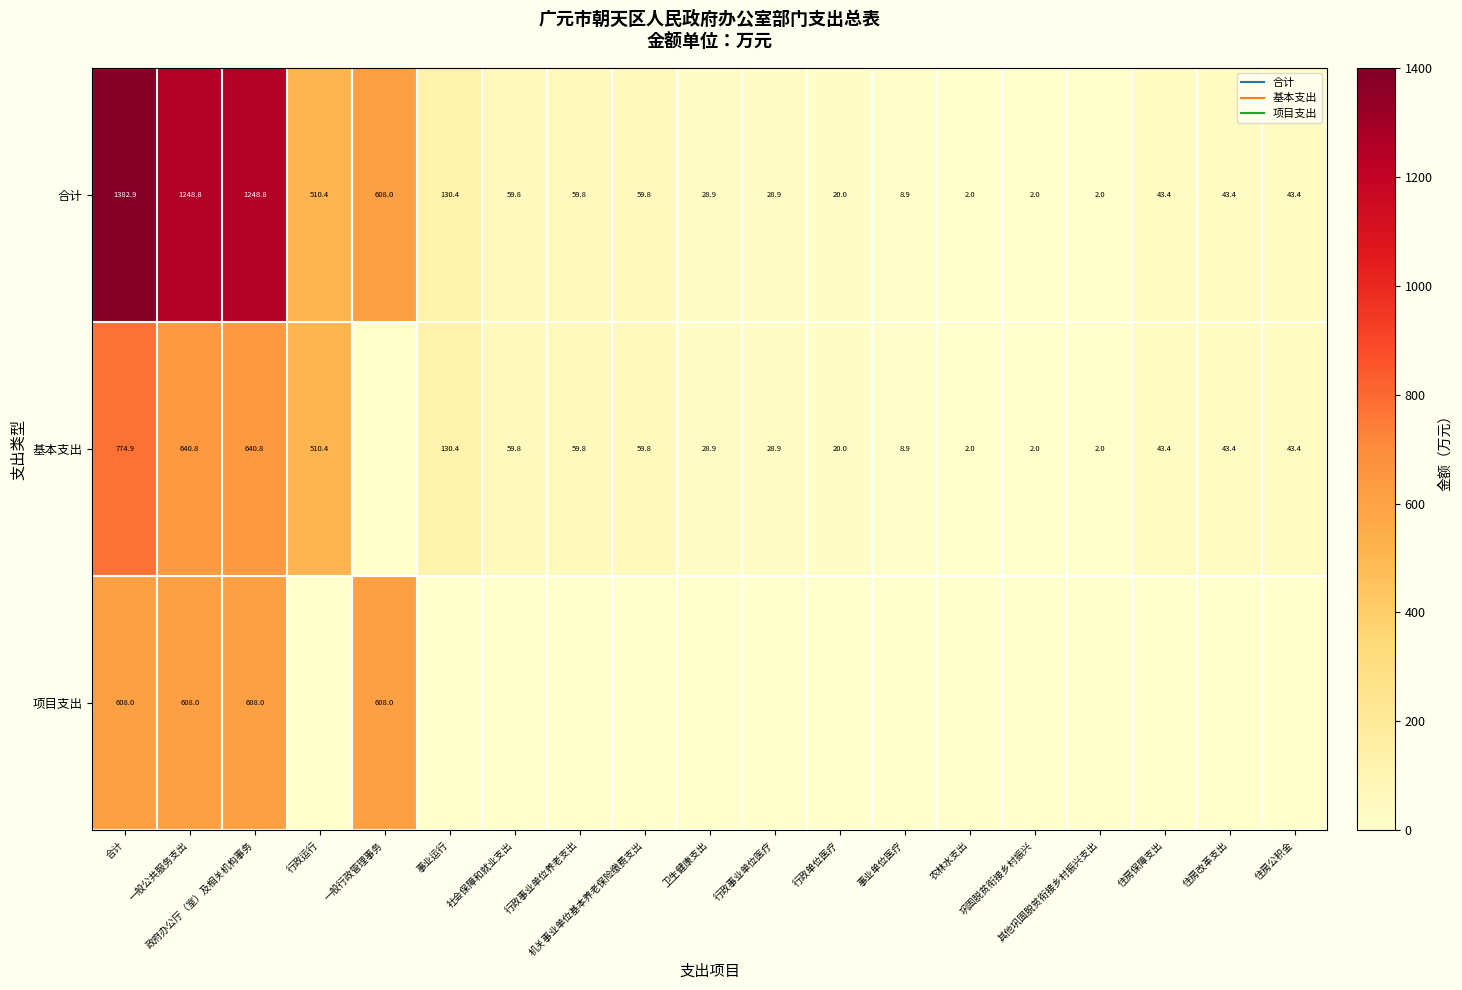

Is the value of 合计 at 社会保障和就业支出 greater than the value of 基本支出 at 合计?

No